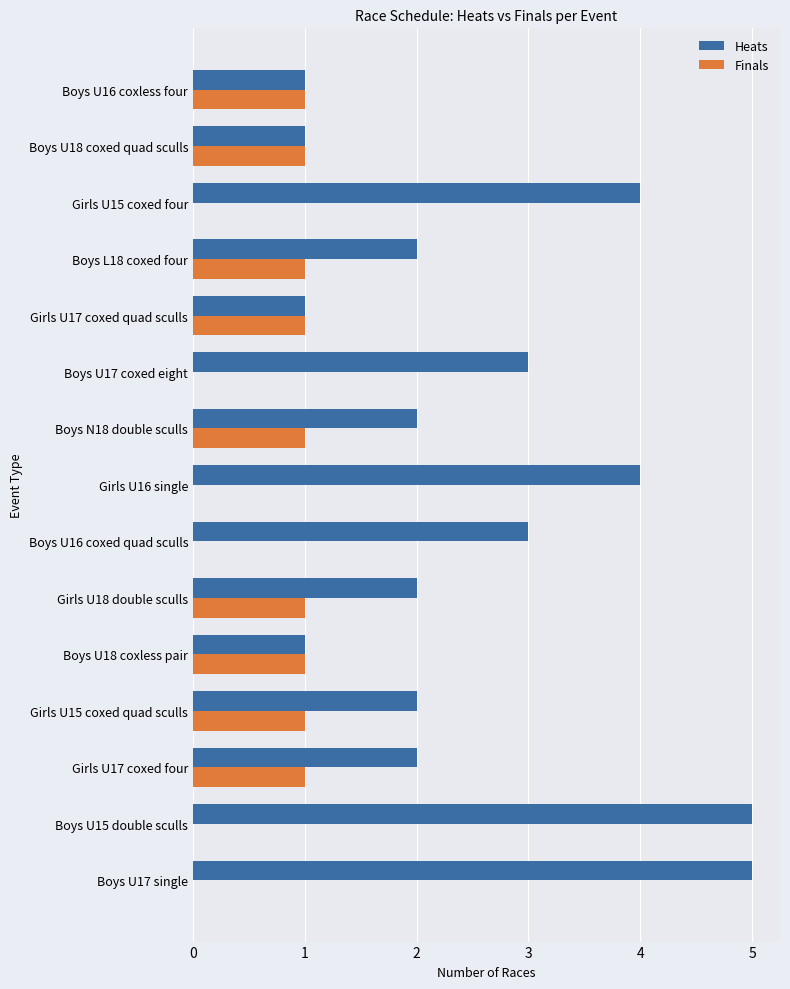

What is the sum of all Finals values?

9